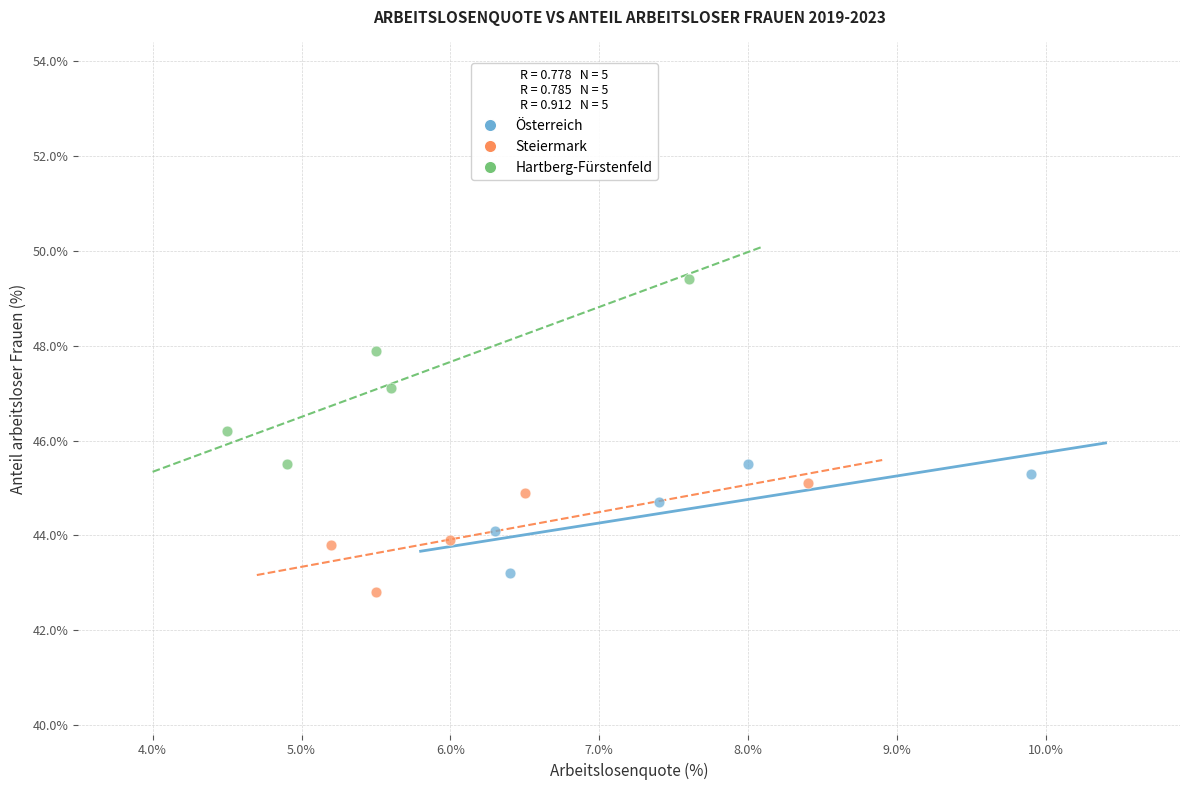

Which series contains the highest Y value?

Hartberg-Fürstenfeld